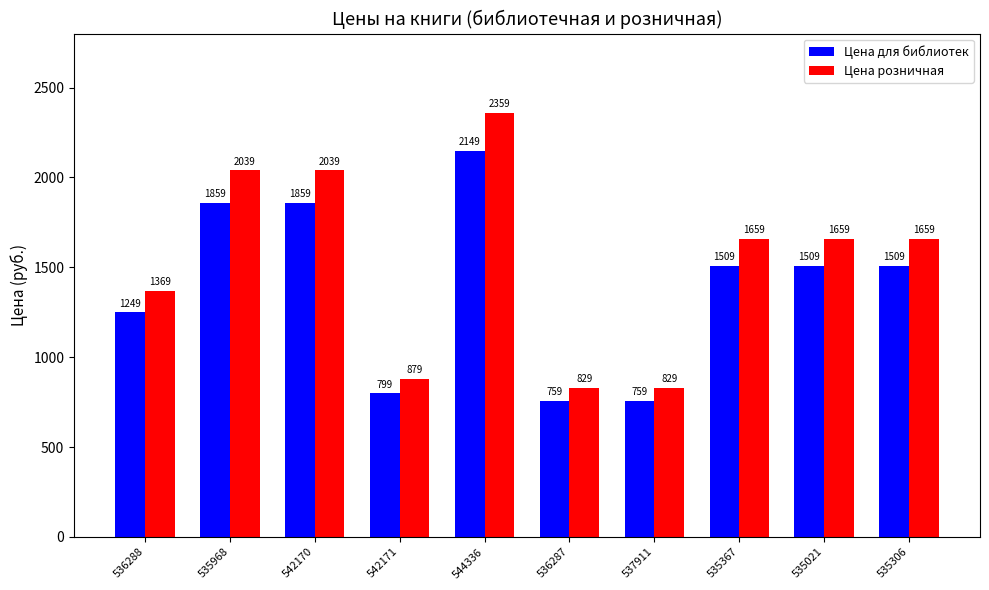

Read the Цена для библиотек value at 542171, to the nearest 50.

800